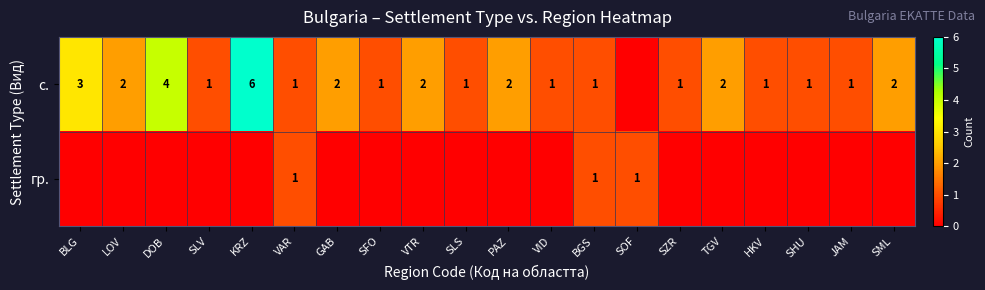

True or false: с. has a value of 3 at TGV.

False